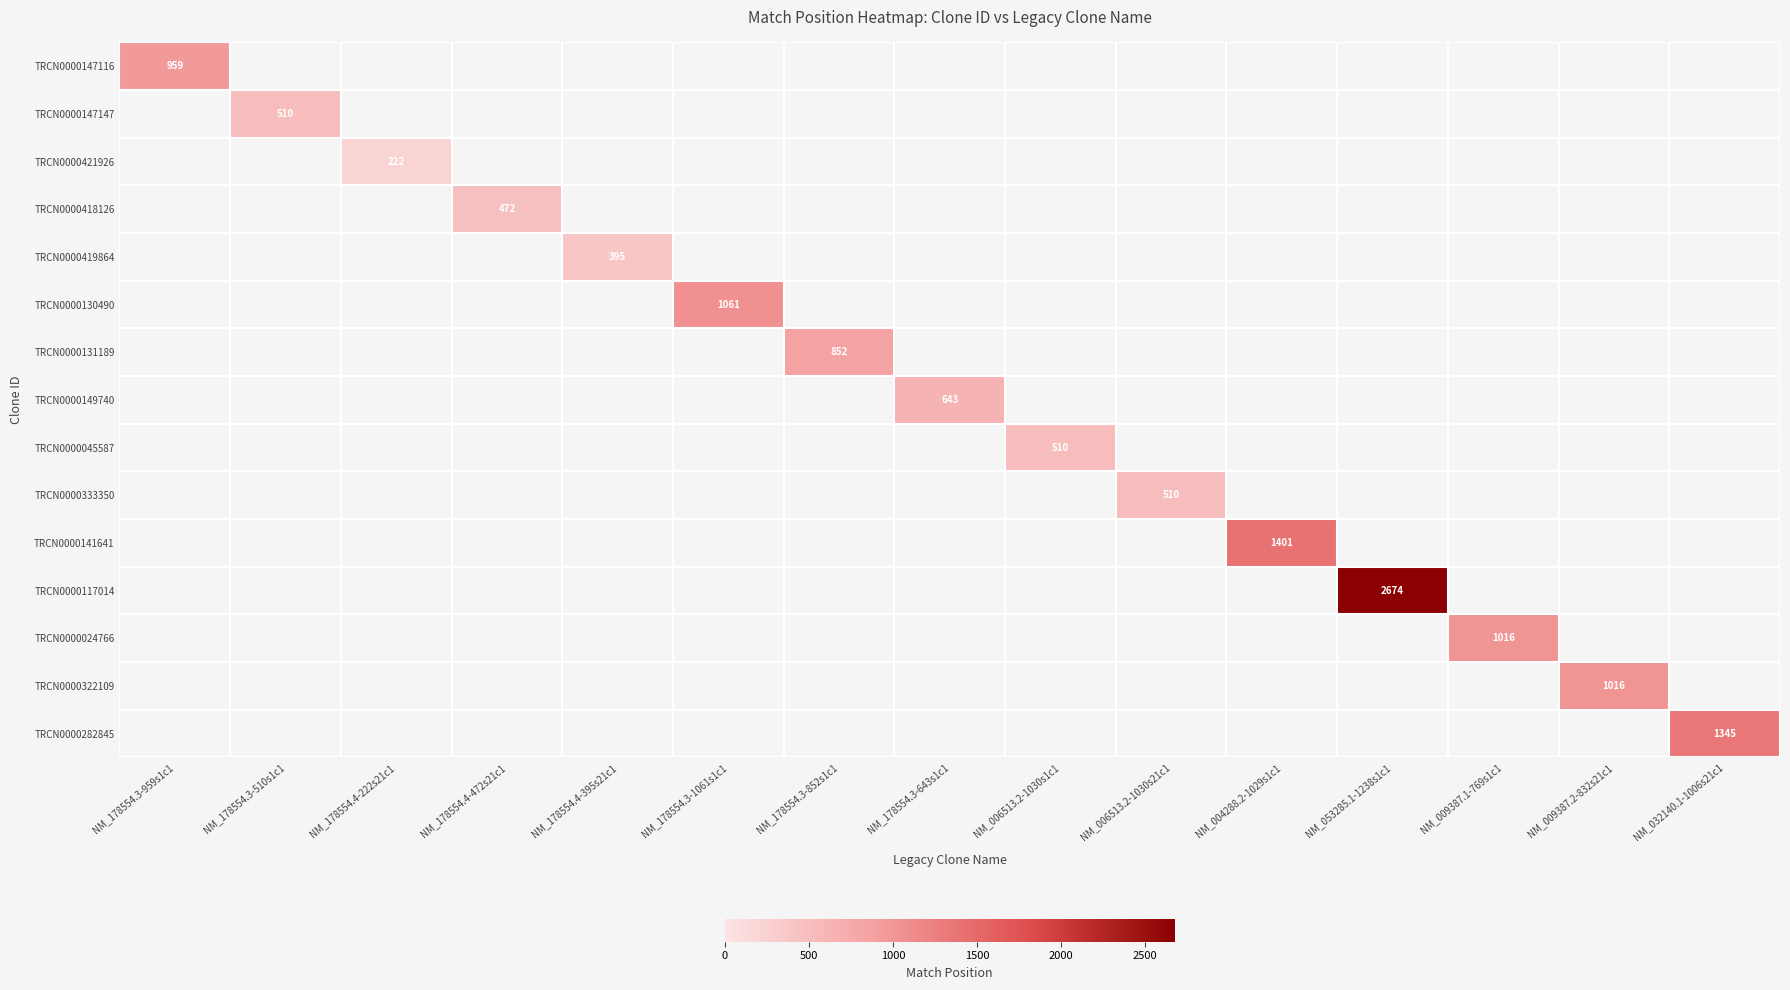

Count the number of data series in this chart.

15